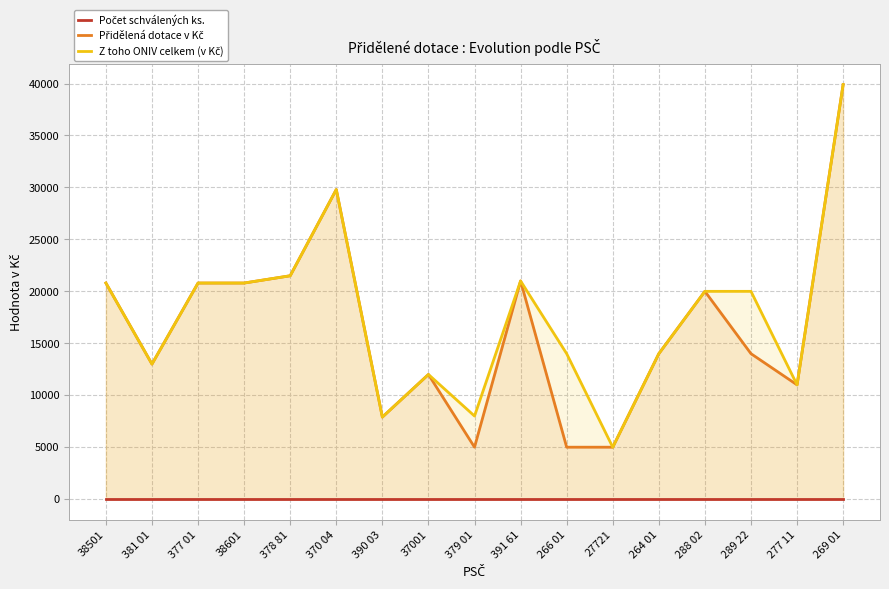

Which label corresponds to the largest value in the chart?

269 01